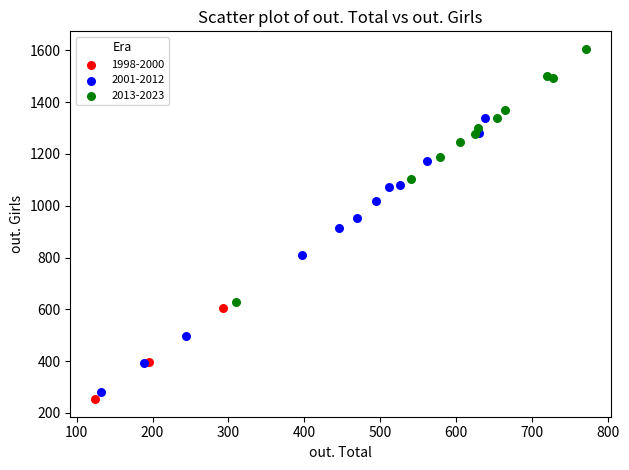

Which series contains the highest Y value?

2013-2023